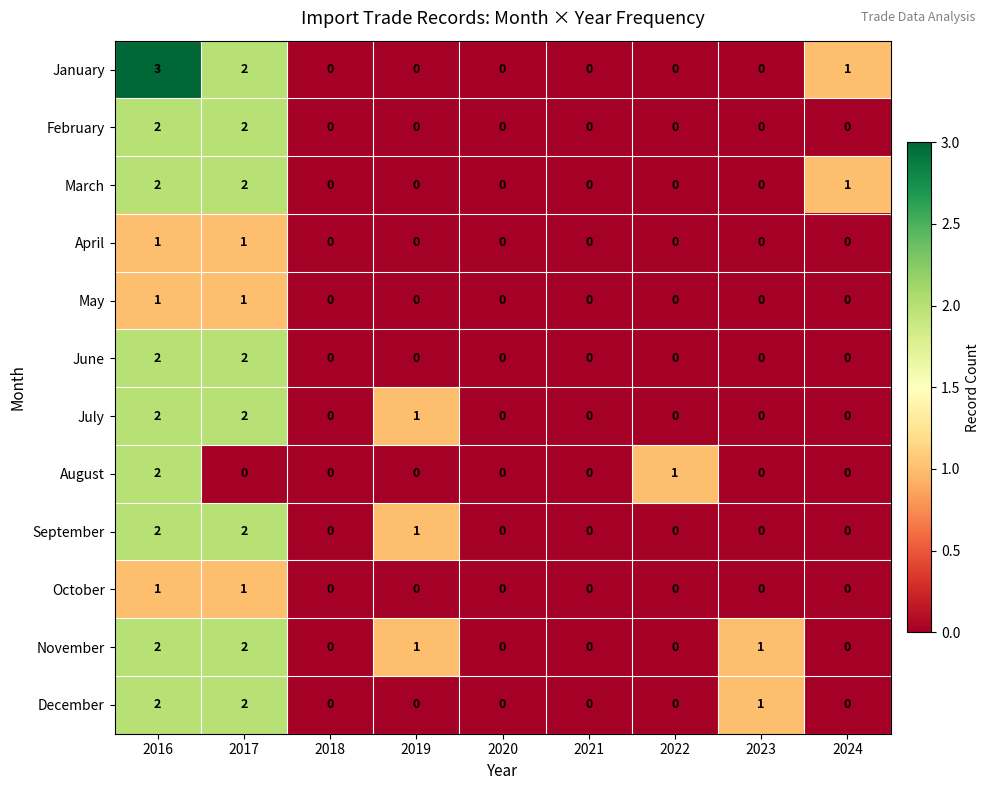

Is the value of April at 2017 greater than the value of October at 2024?

Yes